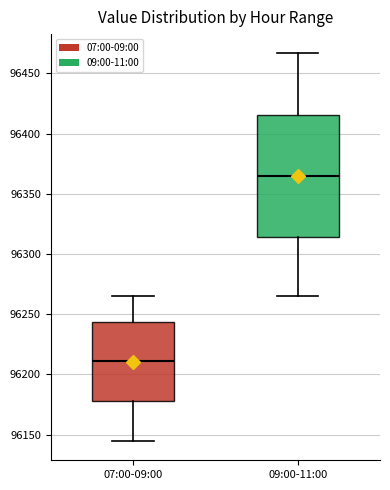

Where is the lower edge of the box for 07:00-09:00 on the y-axis? The values are not printed on the chart, so give them approximately, as read against the axis.

96180